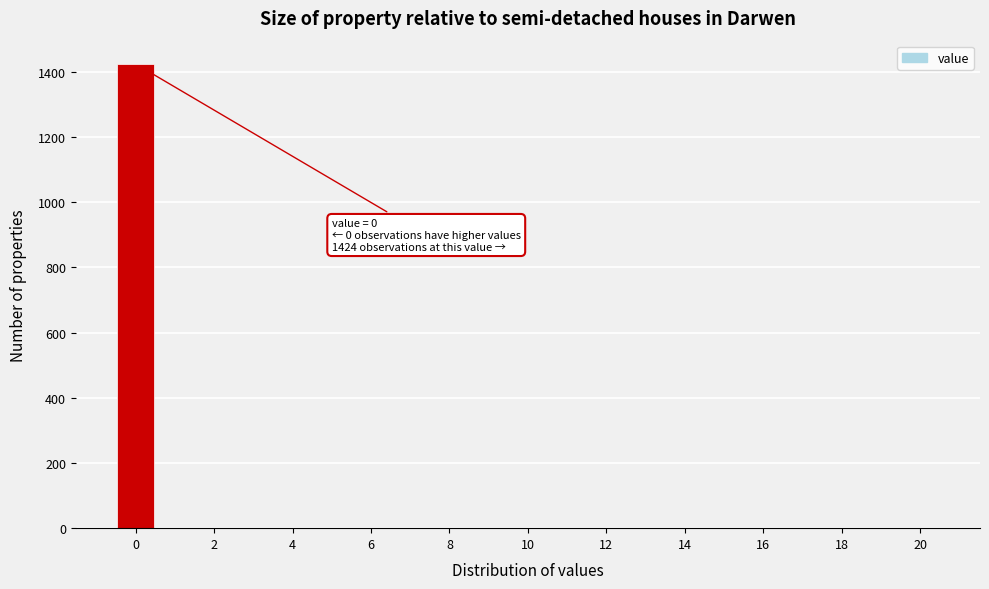

Which range on the x-axis has the tallest bar?

-0.5 to 0.5